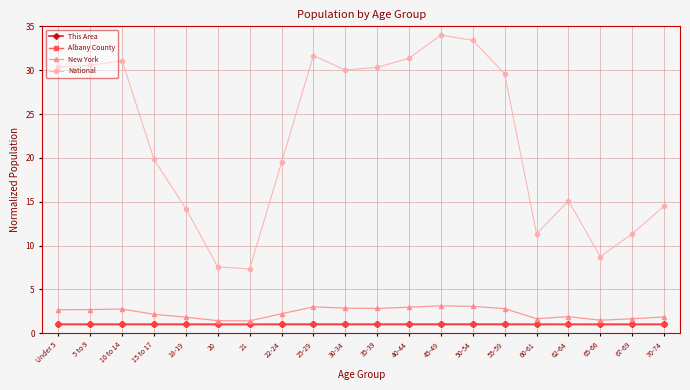

The value of This Area at 55-59 is 1.0. True or false?

True